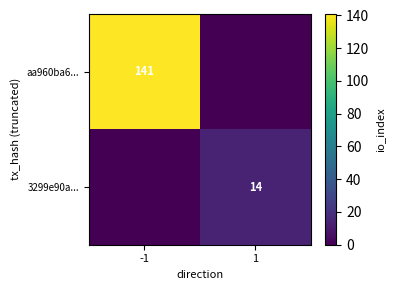

The value of aa960ba6... at -1 is 141. True or false?

True